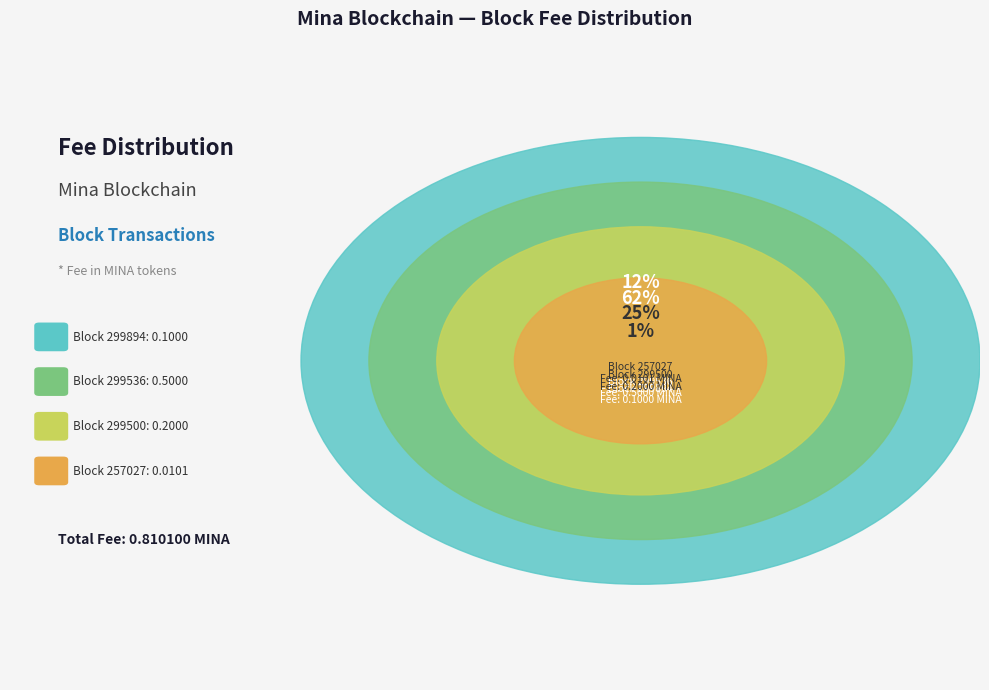

Which slice is the smallest?

257027